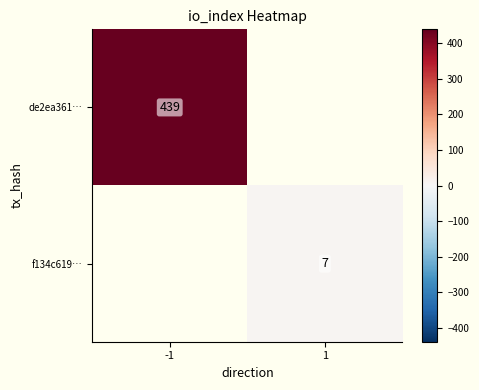

True or false: f134c619… has a value of 3 at 1.

False